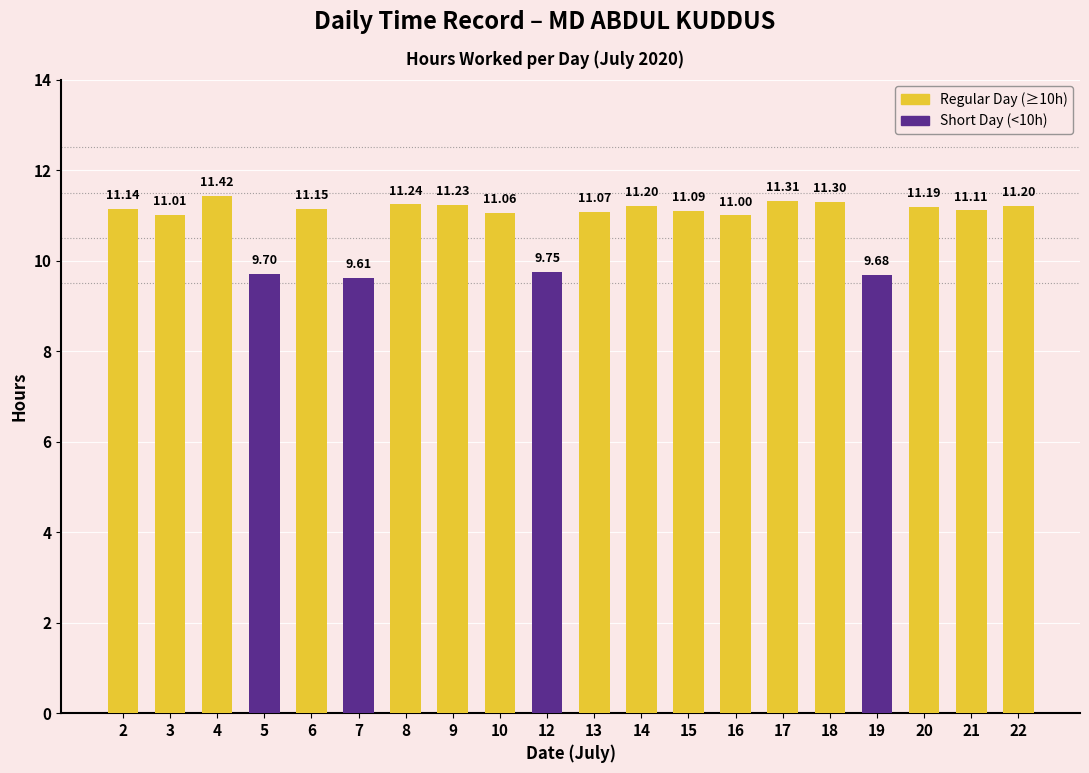

Which has a higher value, 18 or 4?

4